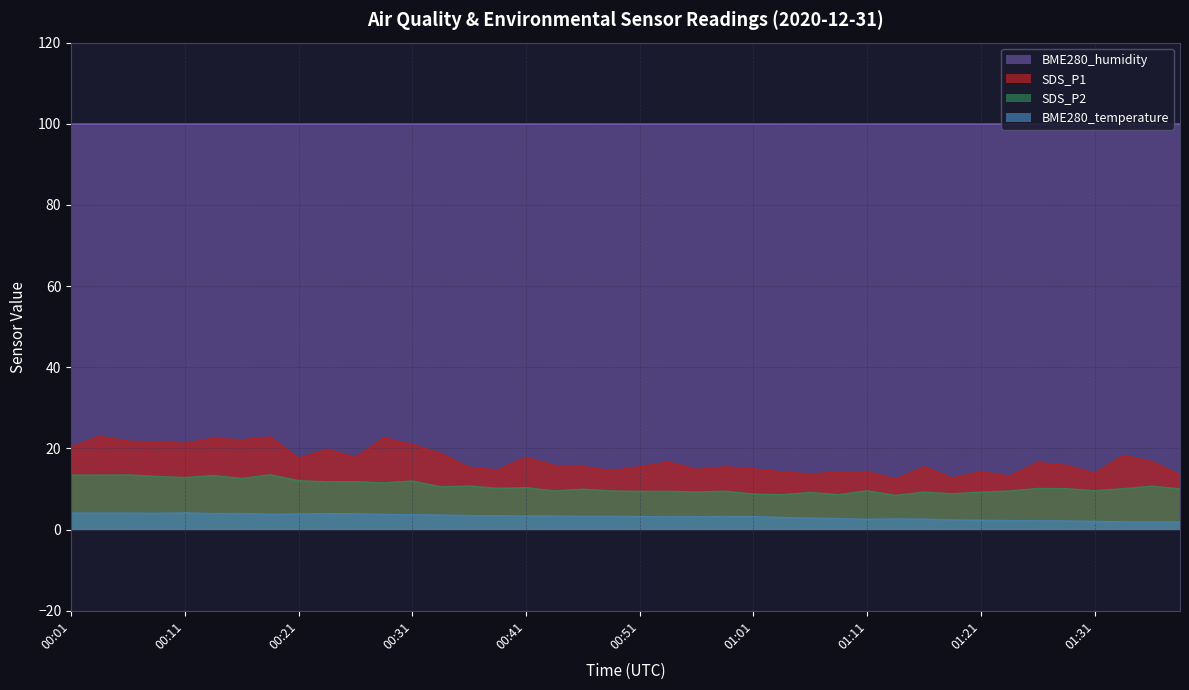

Which series has the largest total across all categories?

BME280_humidity